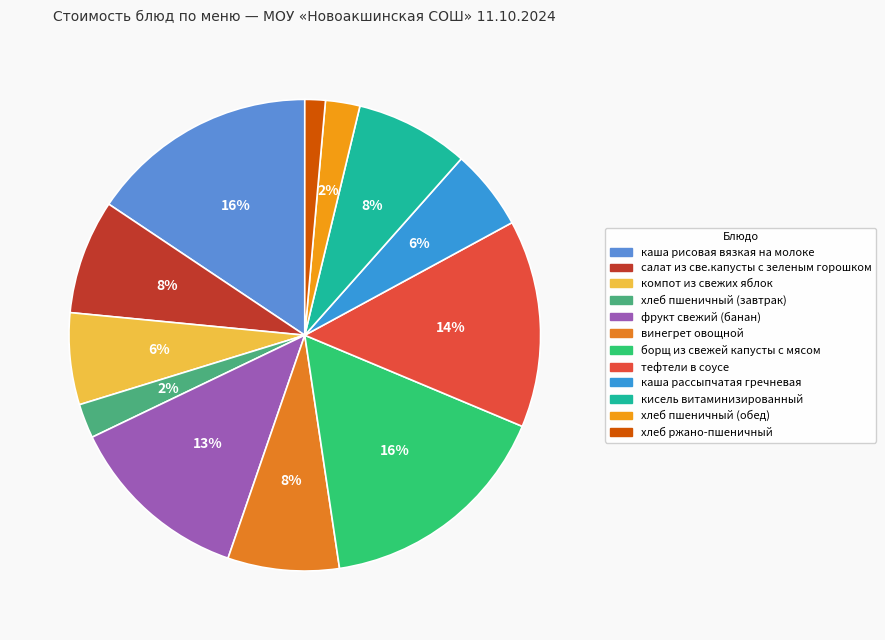

How many segments does this pie chart have?

12